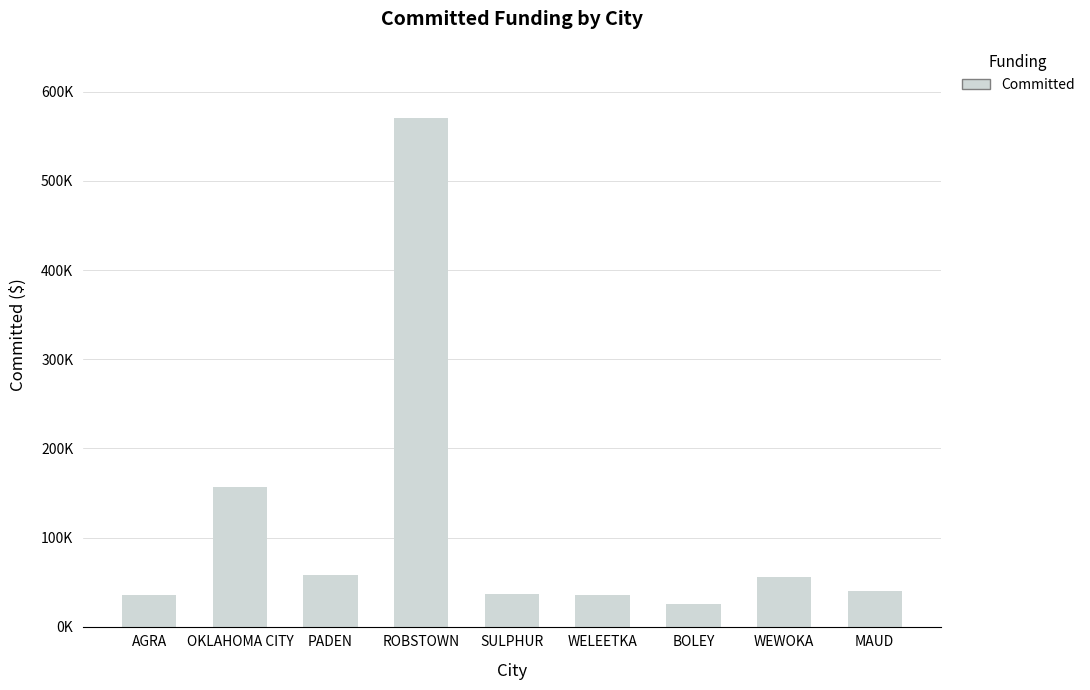

How many data points does each series have?

9